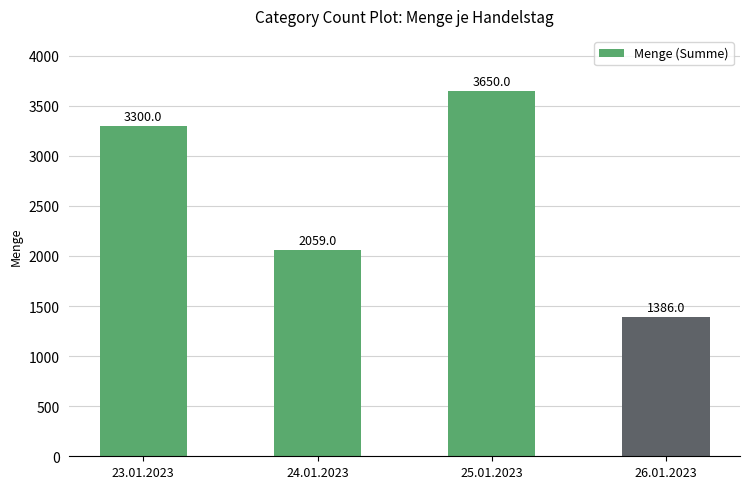

The value at 25.01.2023 is 3650. True or false?

True